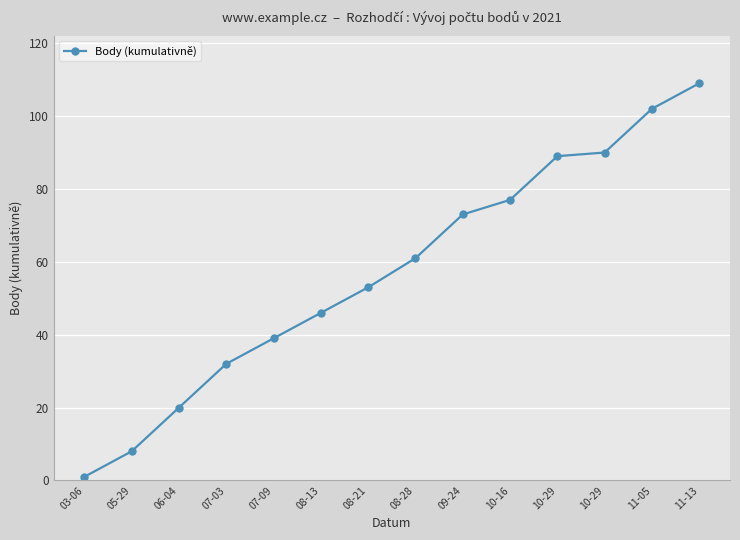

Reading left to right, extract all data points from this chart.

03-06=1	05-29=8	06-04=20	07-03=32	07-09=39	08-13=46	08-21=53	08-28=61	09-24=73	10-16=77	10-29=89	10-29=90	11-05=102	11-13=109